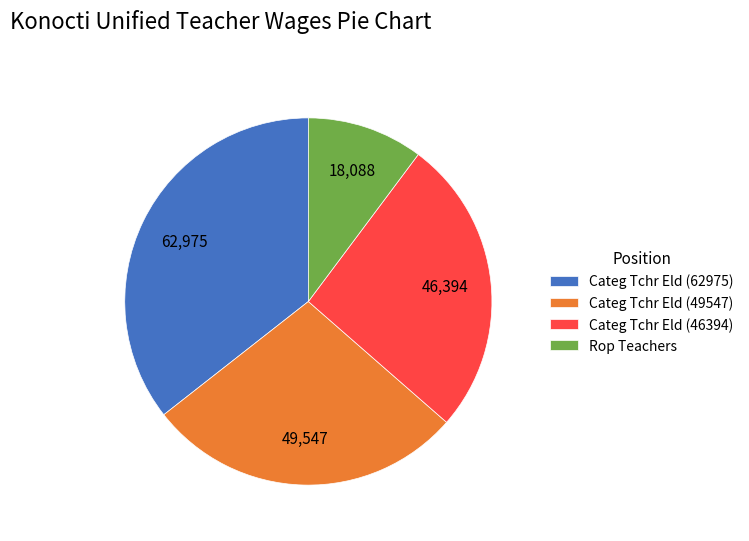

Count the number of slices in the pie.

4